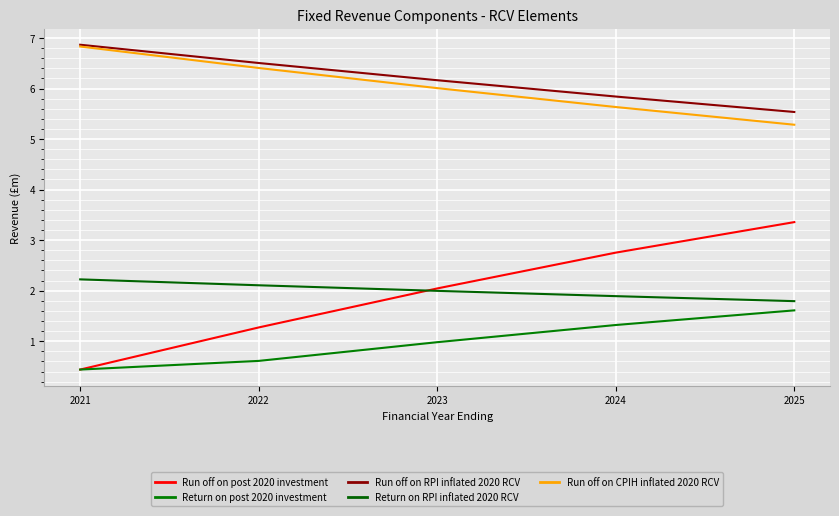

At 2025, list the series in order from smallest to largest.

Return on post 2020 investment, Return on RPI inflated 2020 RCV, Run off on post 2020 investment, Run off on CPIH inflated 2020 RCV, Run off on RPI inflated 2020 RCV